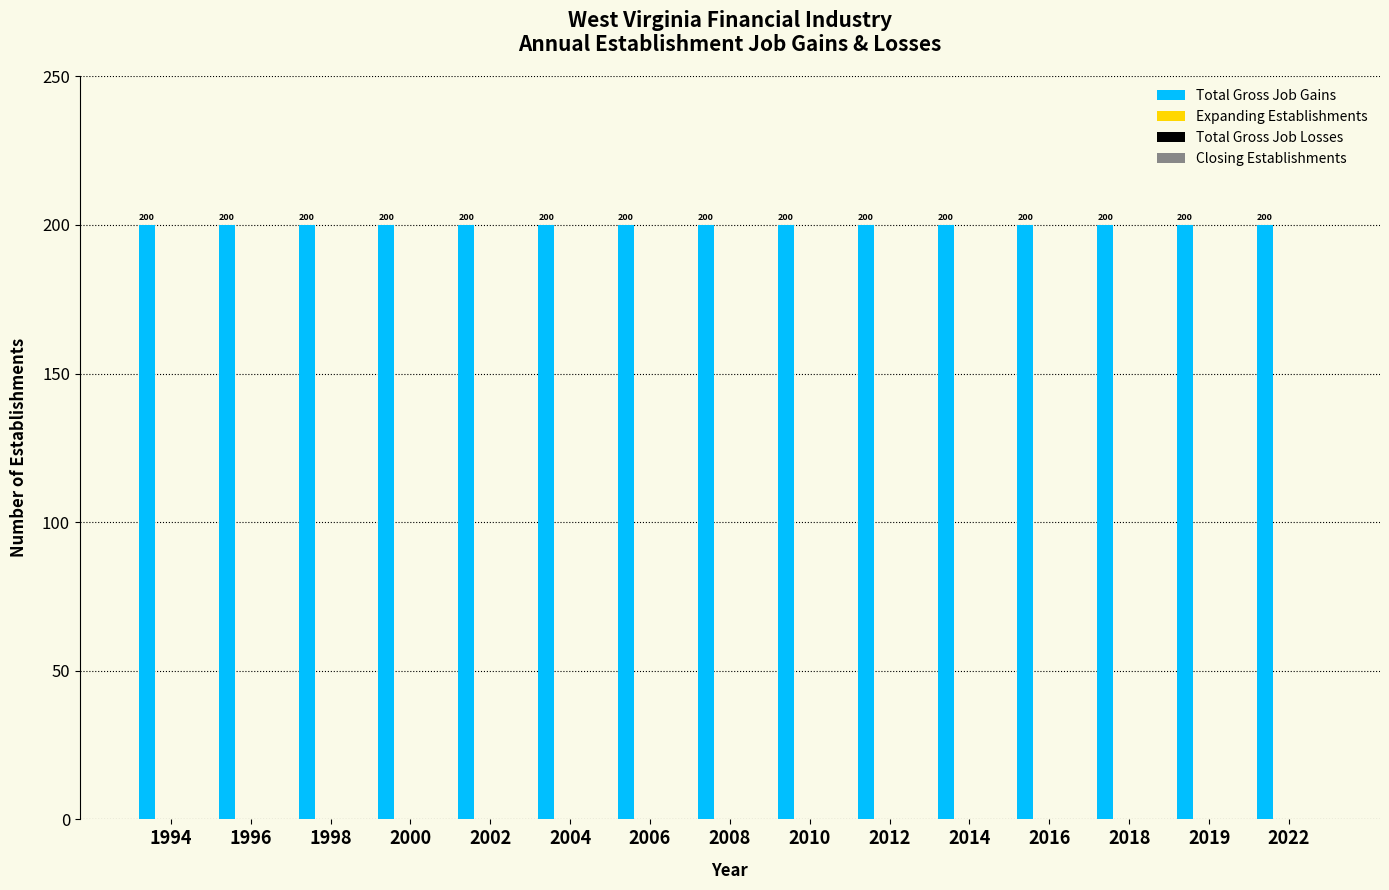

The value of Total Gross Job Losses at 2016 is 0. True or false?

True